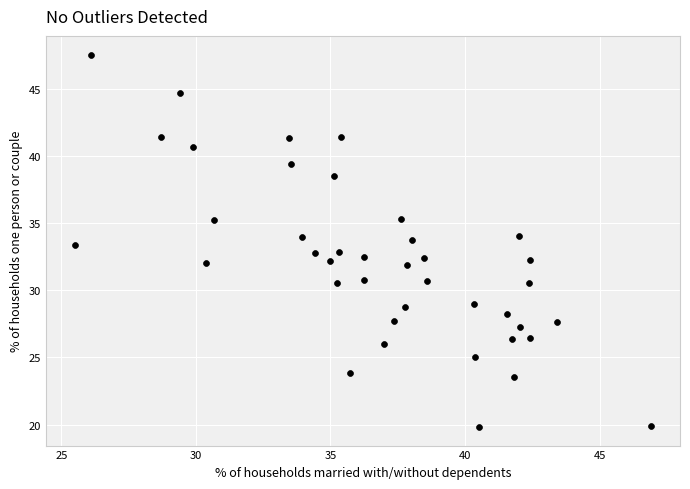

What is the range of Y values (max minus min)?

27.7